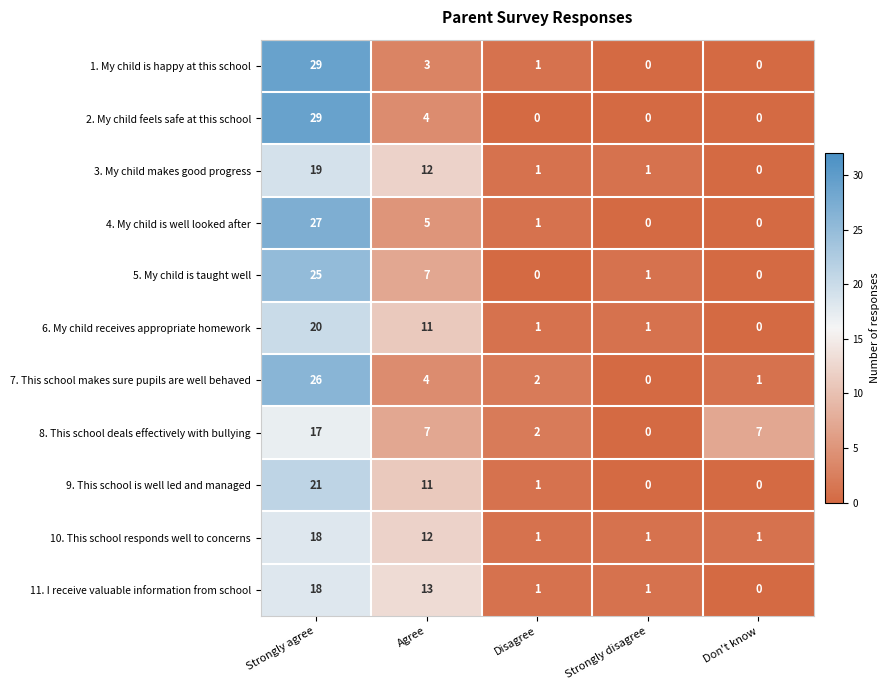

What is the total value across all series at Disagree?

11